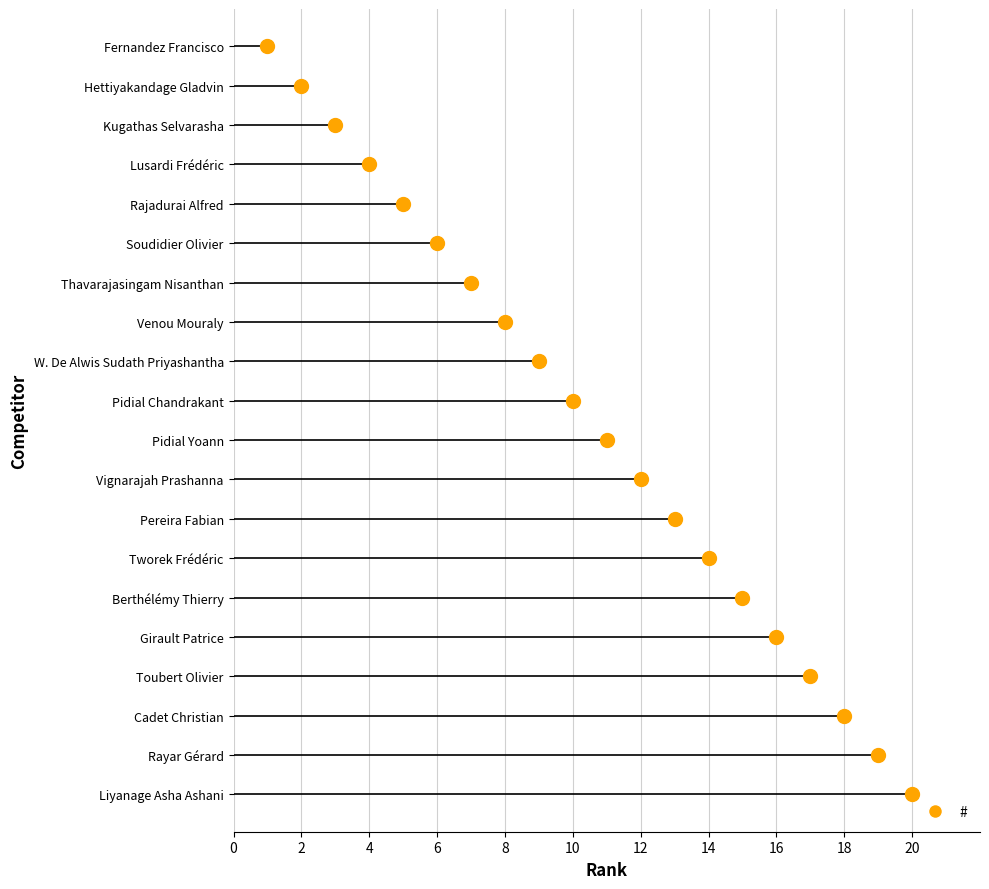

What is the approximate value at Toubert Olivier, to the nearest 10?

20